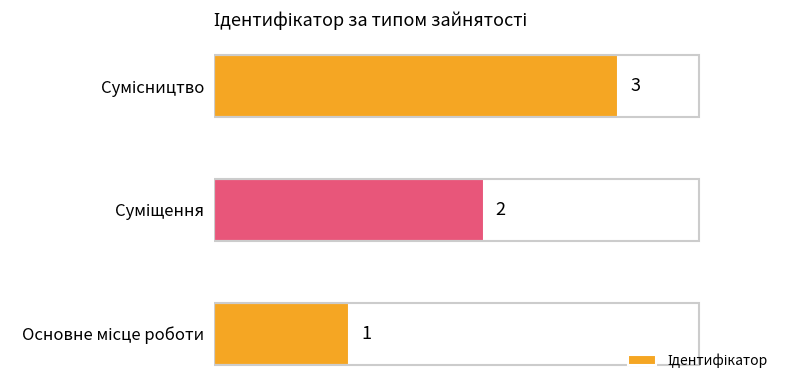

What is the maximum value shown in the chart?

3